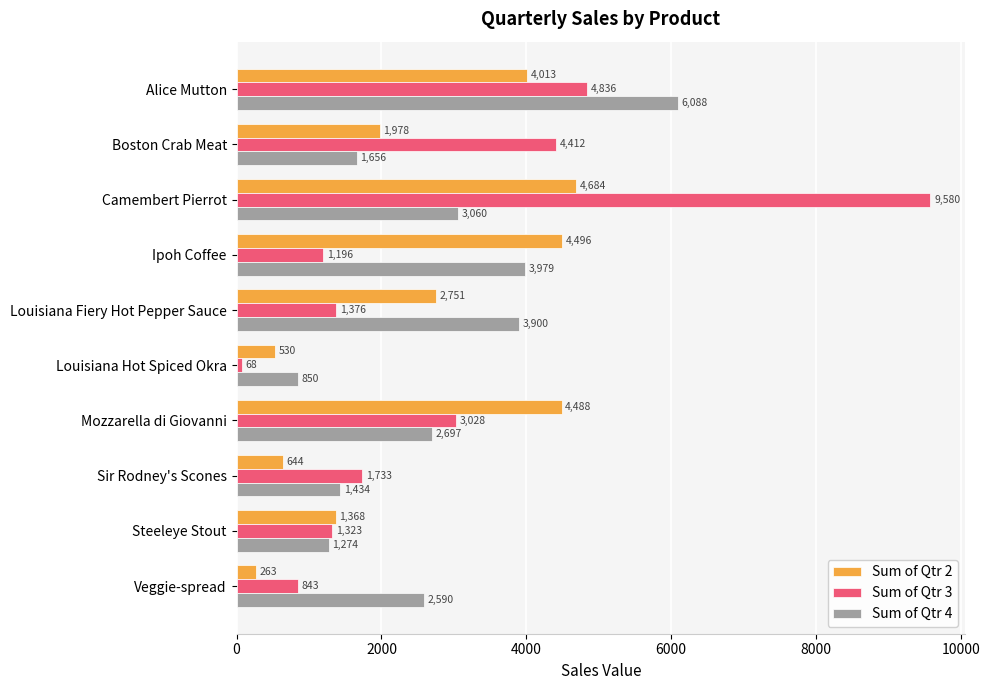

Which series has the widest spread of values?

Sum of Qtr 3